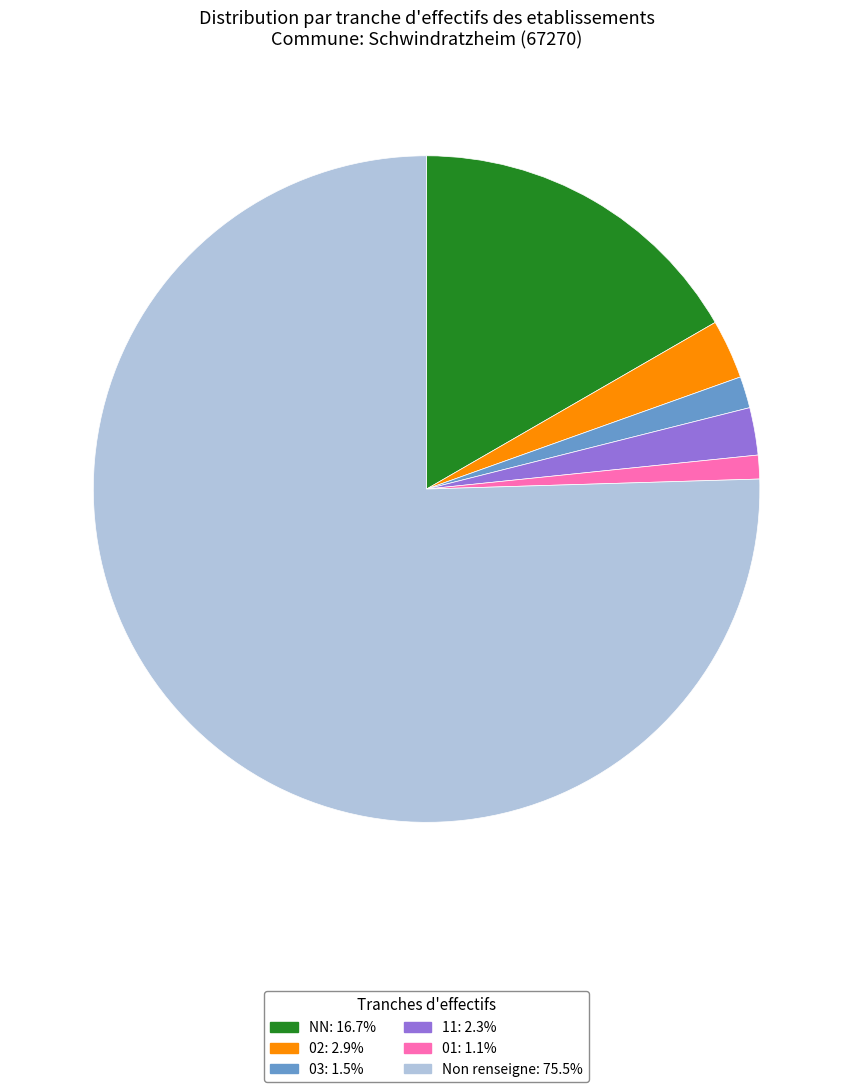

Approximately how many times larger is the value at 11: 2.3% compared to 02: 2.9%?

0.8